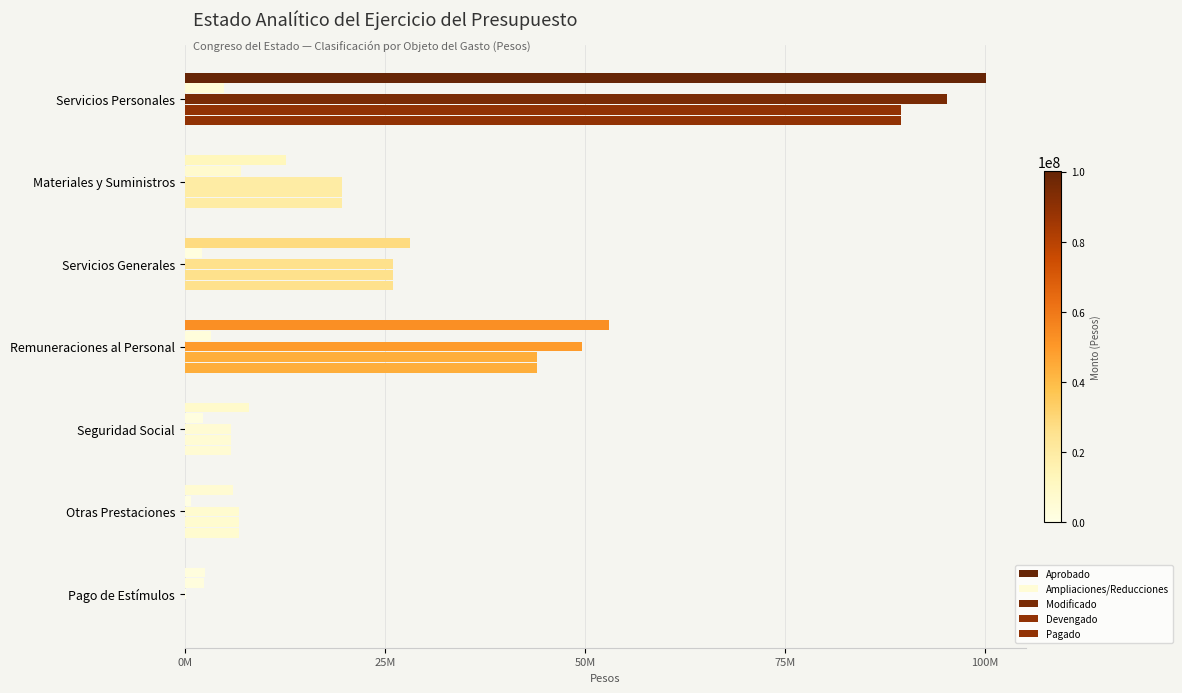

How many distinct data groups are displayed?

5